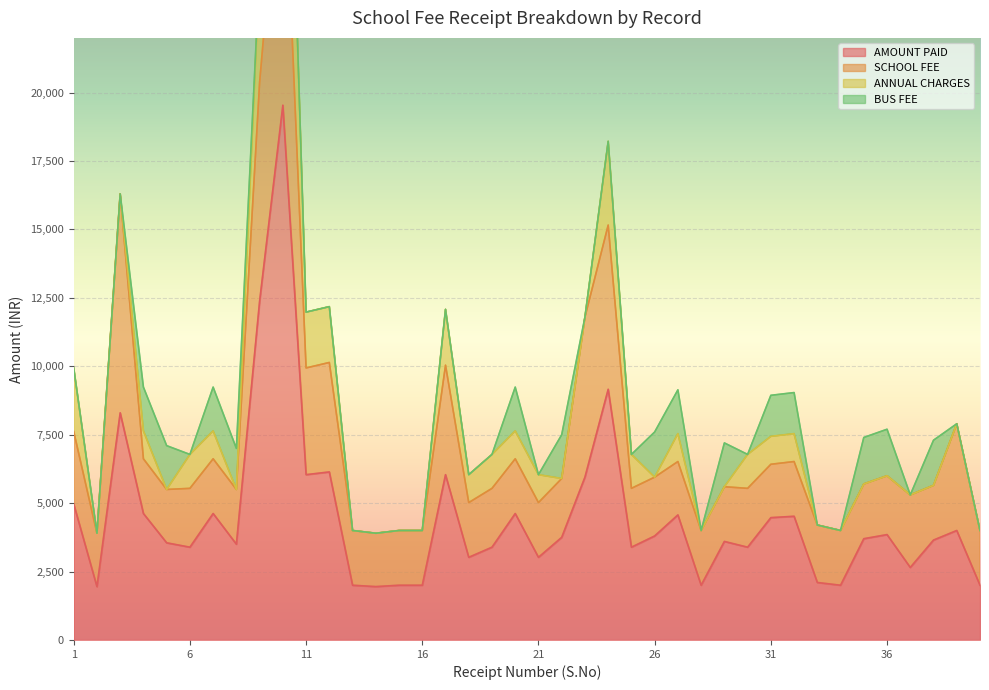

How many interior local peaks does the ANNUAL CHARGES series have?

8